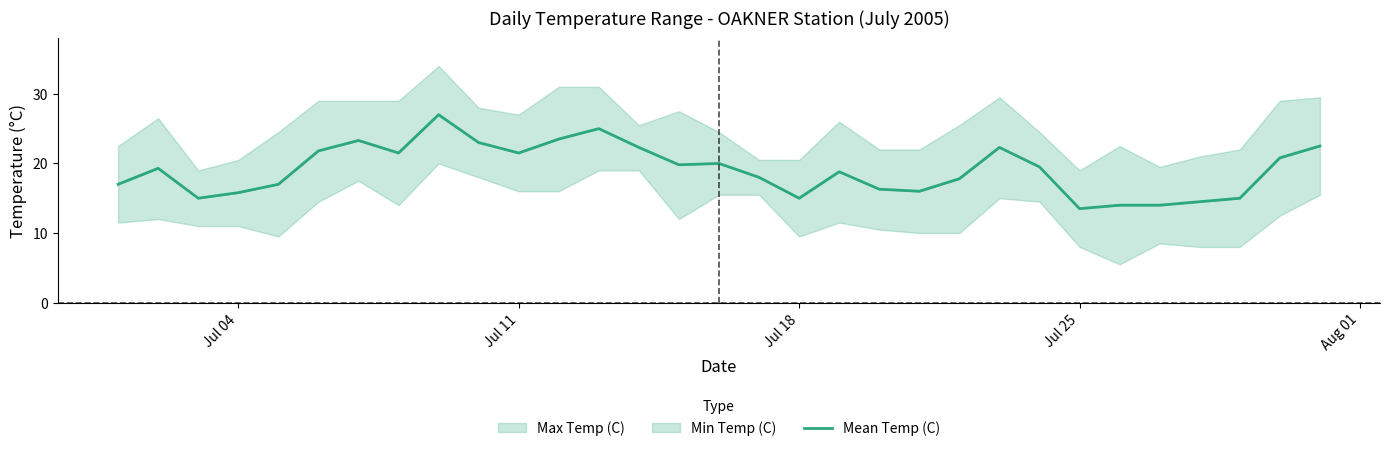

The value at 14 is 7.8. True or false?

False